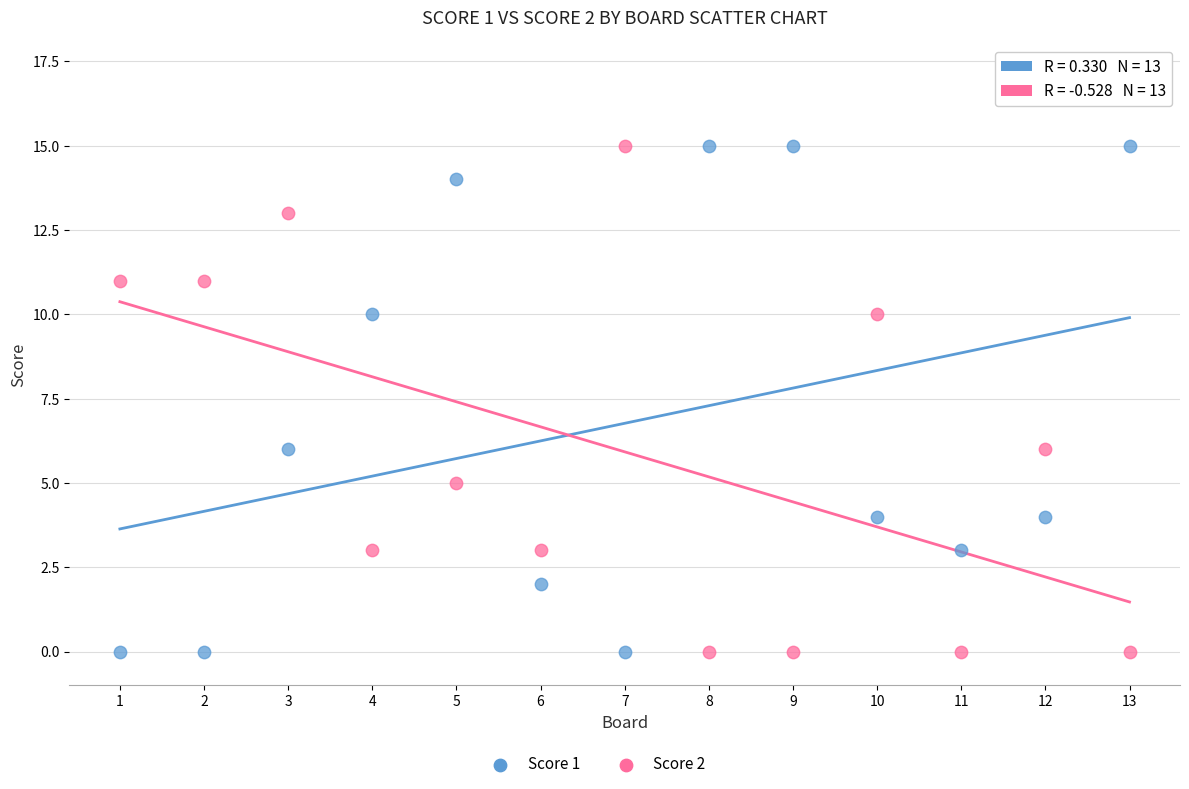

Across all data points, what is the range of X values (max minus min)?

12